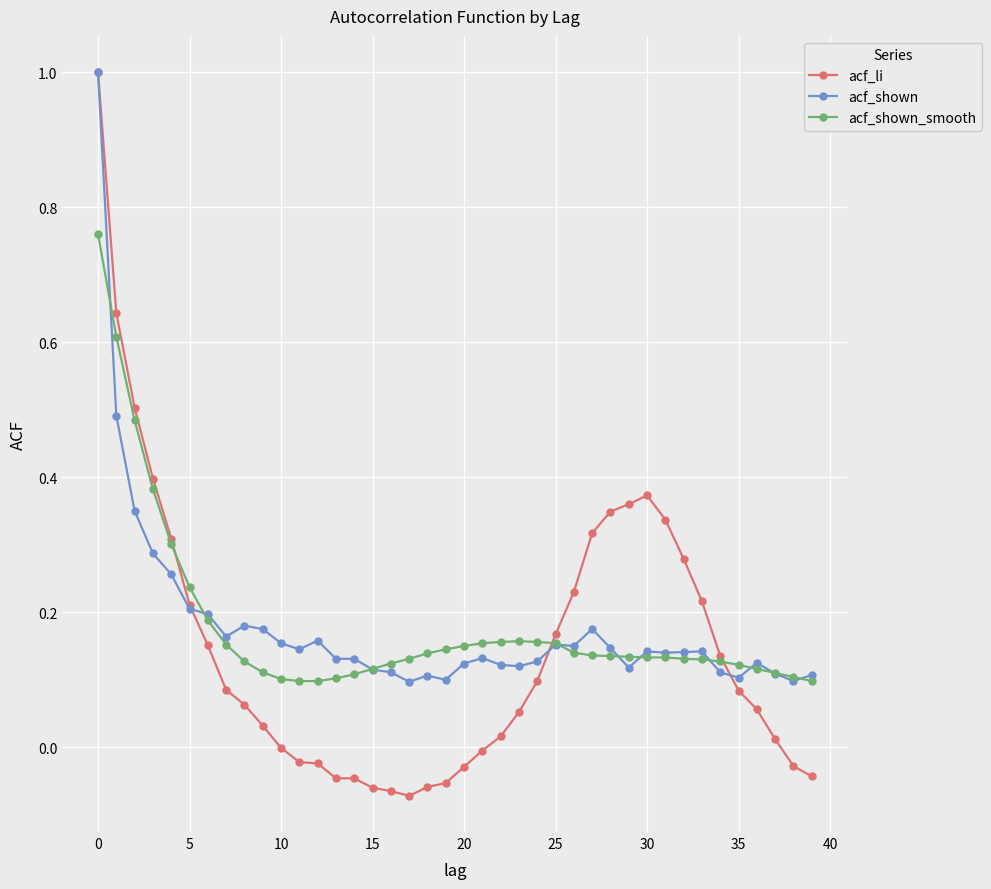

What are all the series names shown in the legend?

acf_li, acf_shown, acf_shown_smooth